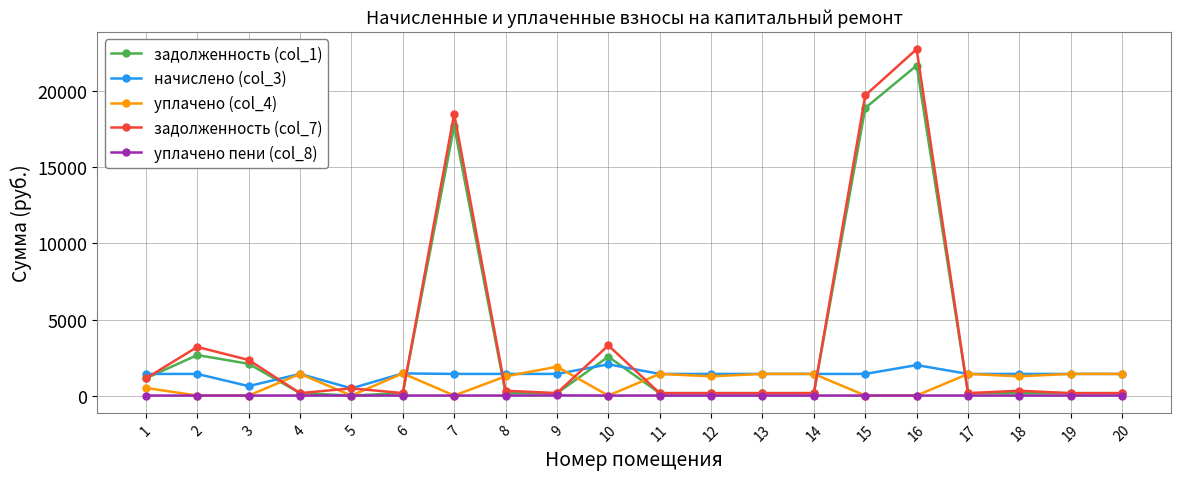

The value of начислено (col_3) at 16 is 2003.4. True or false?

True